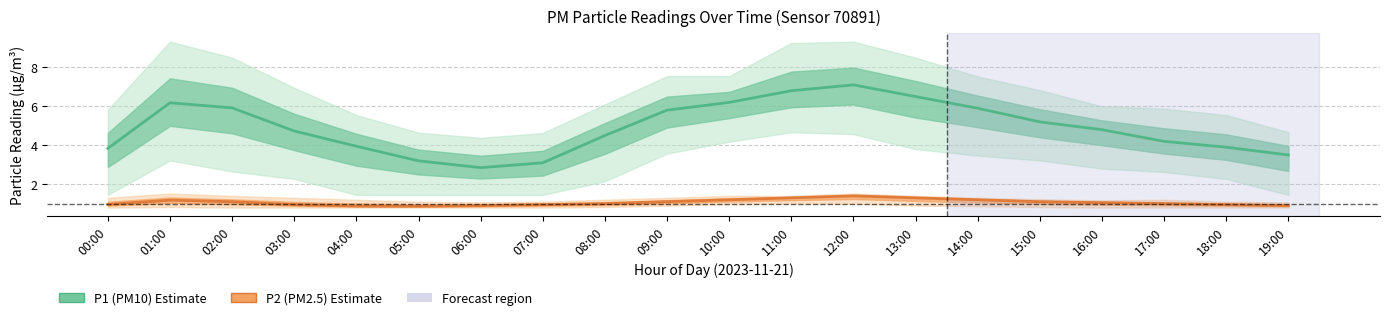

Does the chart display data point markers on the line(s)?

No